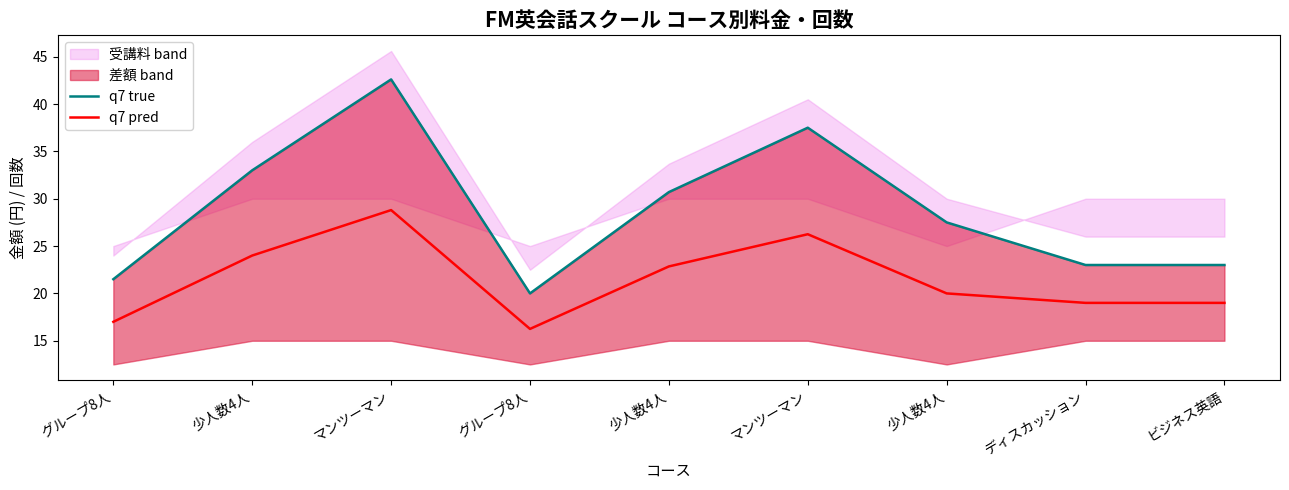

What is the average value of the q7 true series?

28.8